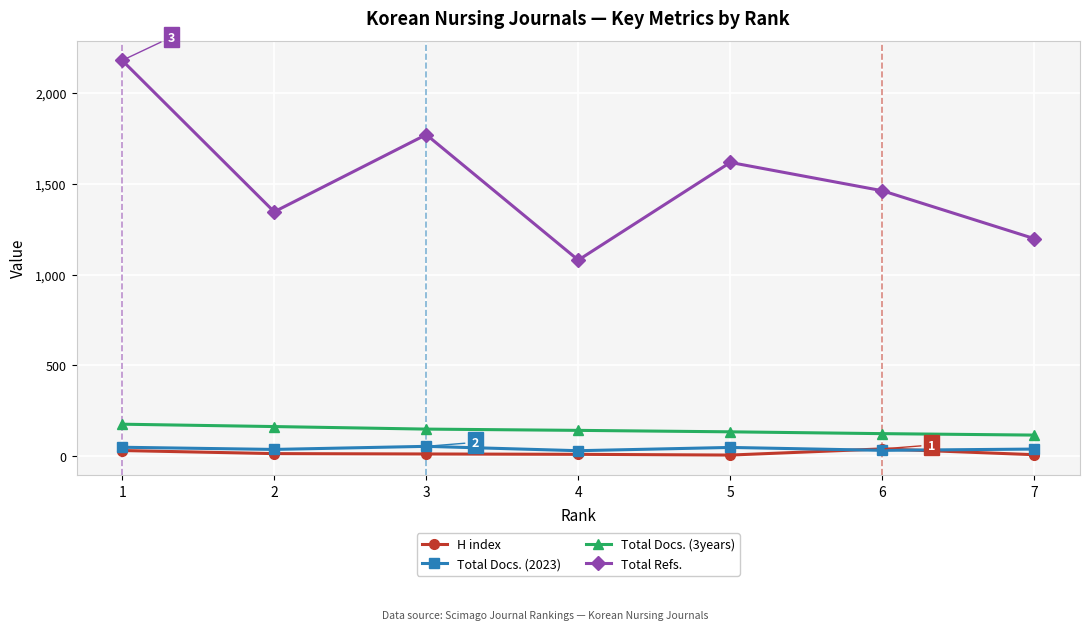

What is the sum of the Total Docs. (2023) values at 3 and 1?

103